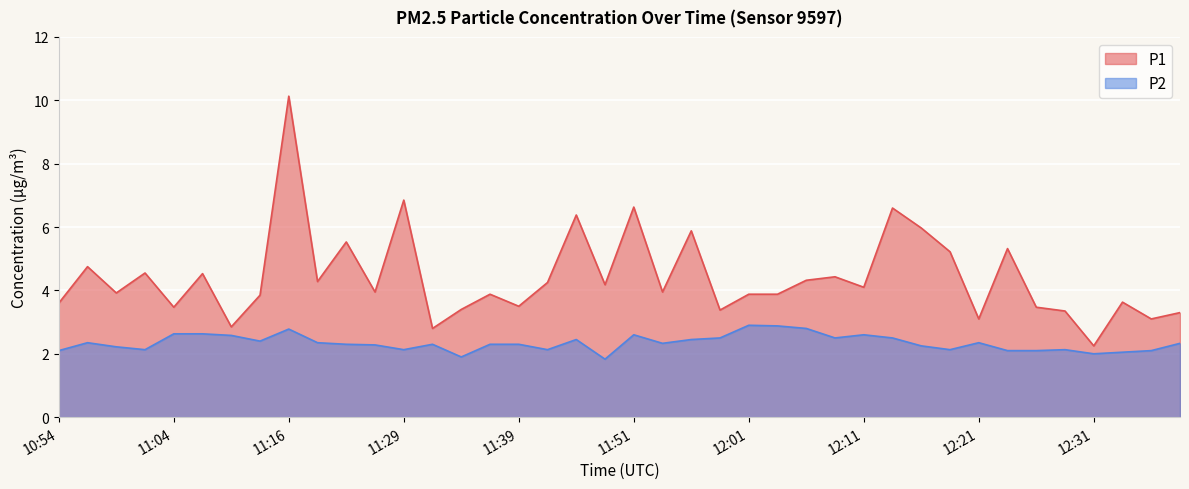

What is the difference between the highest and lowest values at 10:54?

1.5